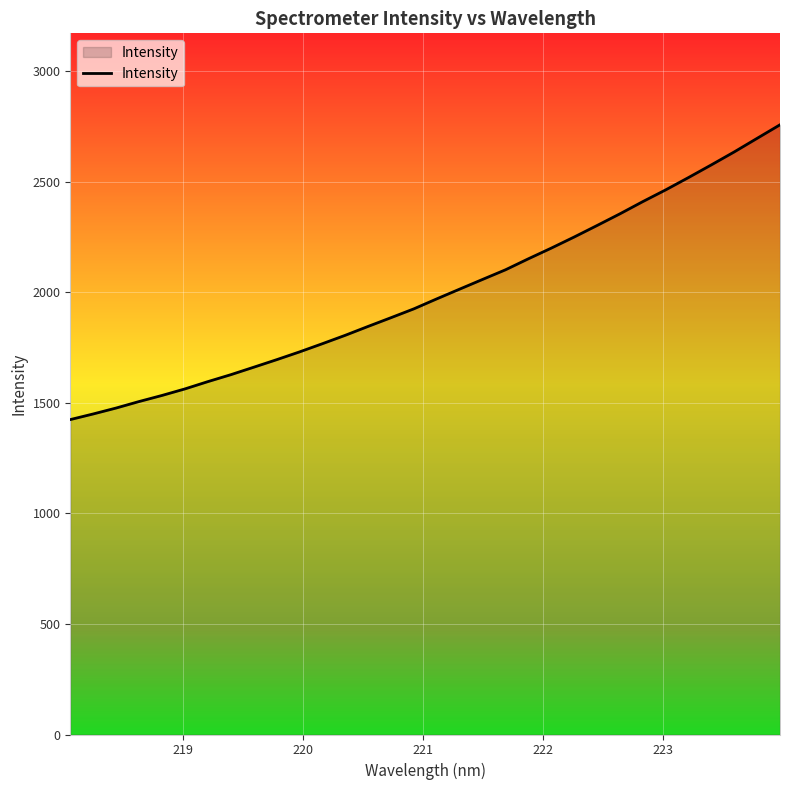

What is the greatest value displayed?

2756.8